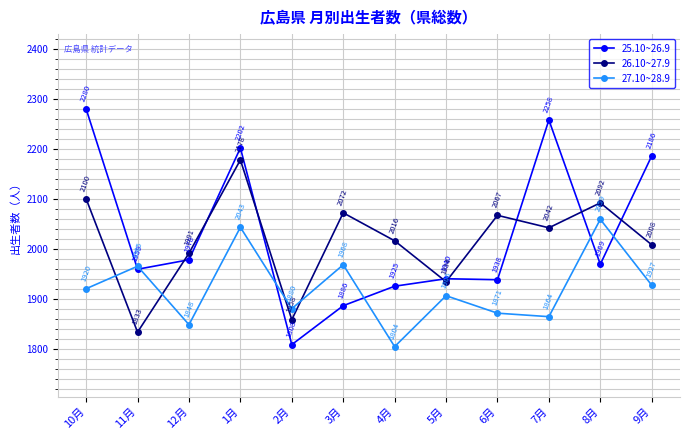

Reading left to right, extract all data points from this chart.

25.10~26.9: 10月=2280	11月=1959	12月=1978	1月=2202	2月=1808	3月=1886	4月=1925	5月=1940	6月=1938	7月=2258	8月=1969	9月=2186
26.10~27.9: 10月=2100	11月=1833	12月=1991	1月=2178	2月=1858	3月=2072	4月=2016	5月=1934	6月=2067	7月=2042	8月=2092	9月=2008
27.10~28.9: 10月=1920	11月=1965	12月=1848	1月=2043	2月=1880	3月=1968	4月=1804	5月=1906	6月=1871	7月=1864	8月=2059	9月=1927